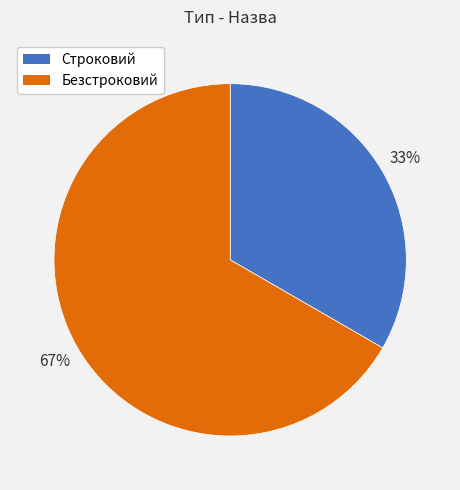

How many slices are in this pie chart?

2